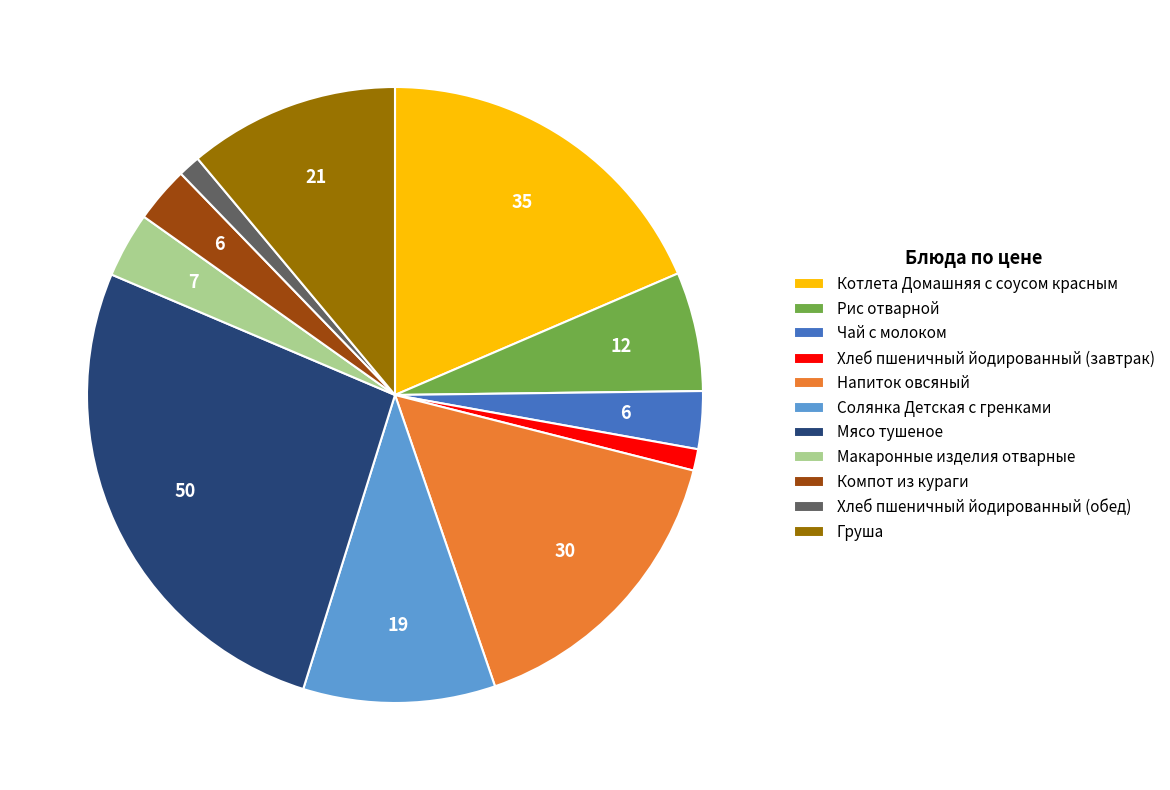

True or false: Напиток овсяный accounts for 16% of the total.

True